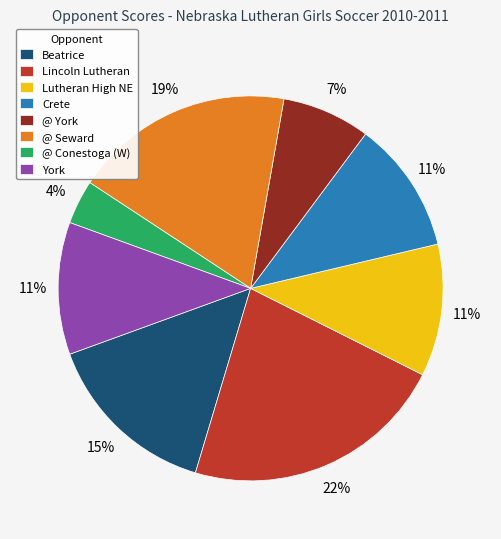

Which category has the biggest portion of the pie?

Lincoln Lutheran